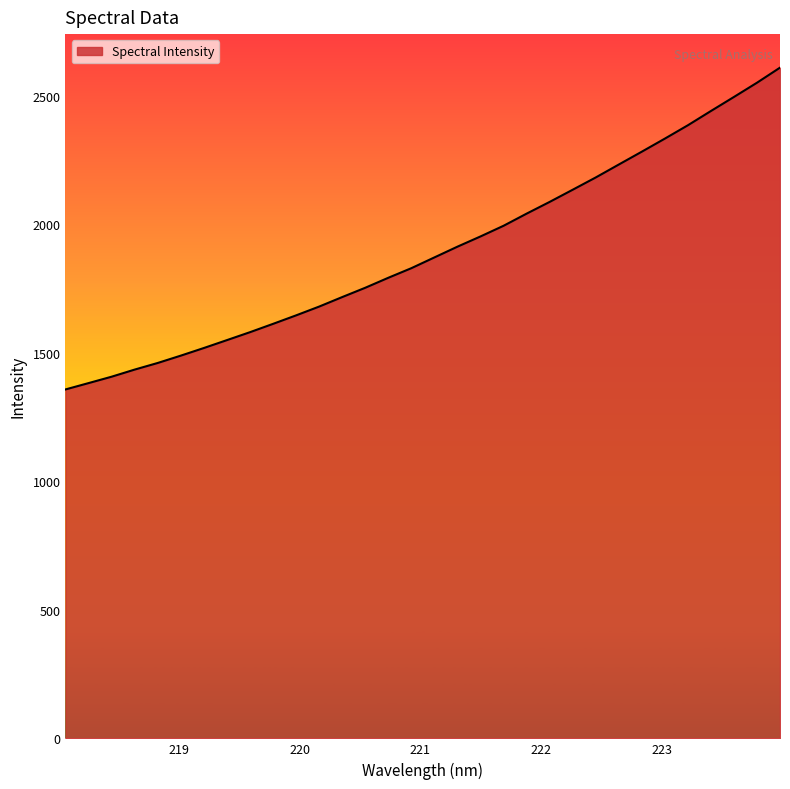

What is the difference between the maximum and minimum values?

1252.3